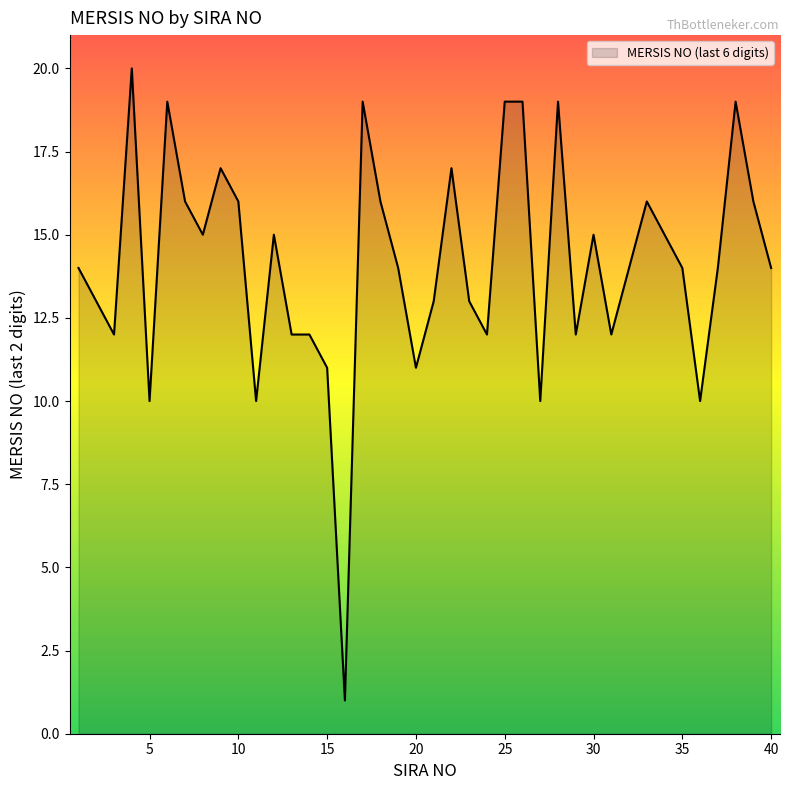

What is the greatest value displayed?

20